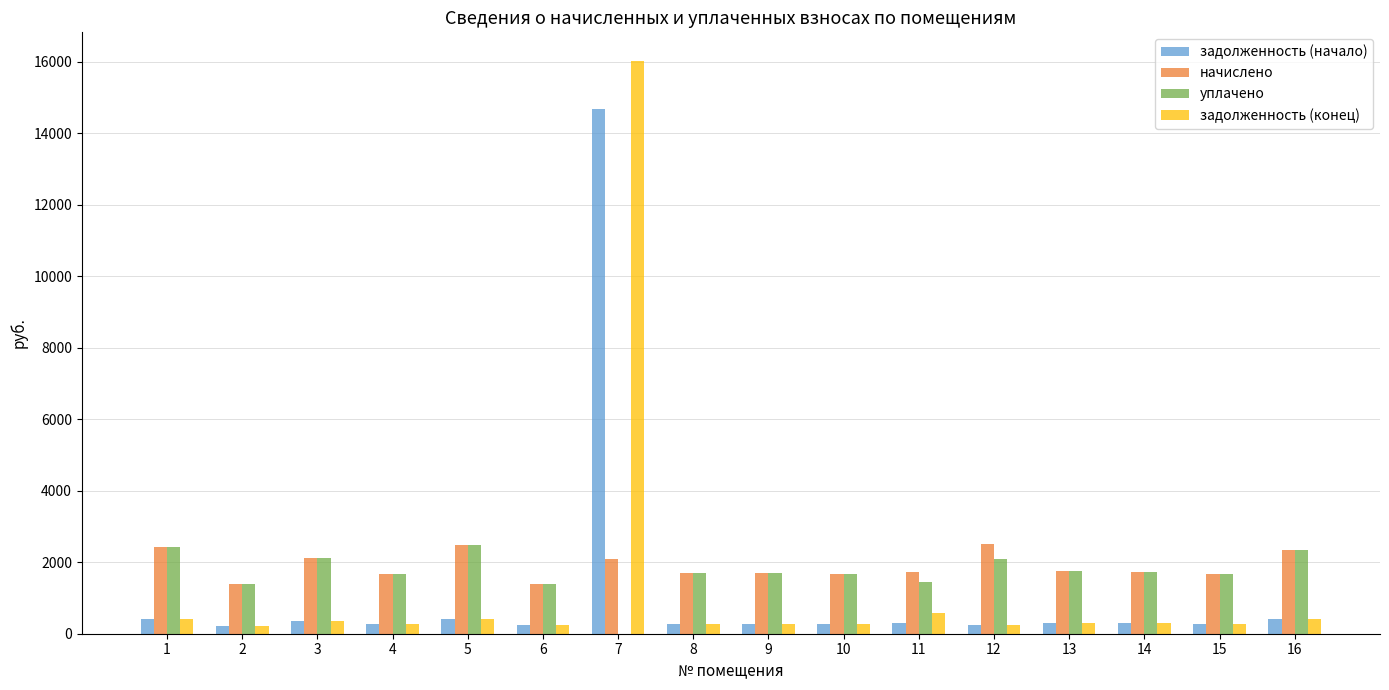

Read the уплачено value at 1.

2427.8